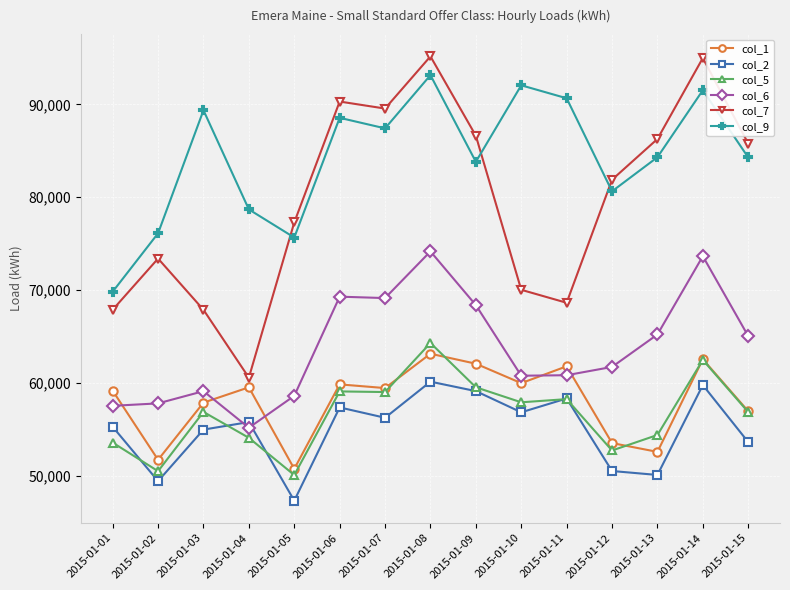

Rank the series by their maximum value, from lowest to highest.

col_2, col_1, col_5, col_6, col_9, col_7